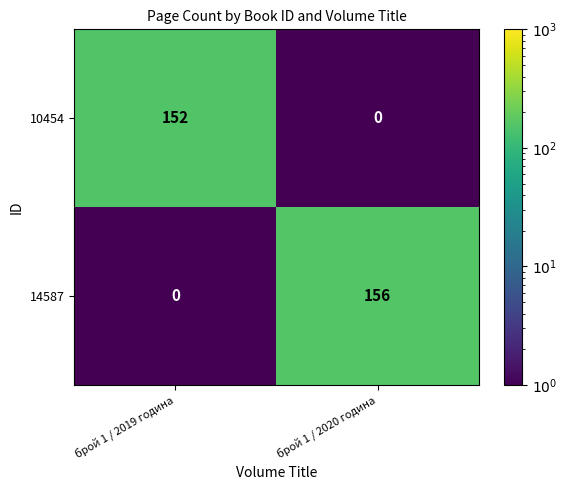

Rank the series at брой 1 / 2019 година from lowest to highest value.

14587, 10454